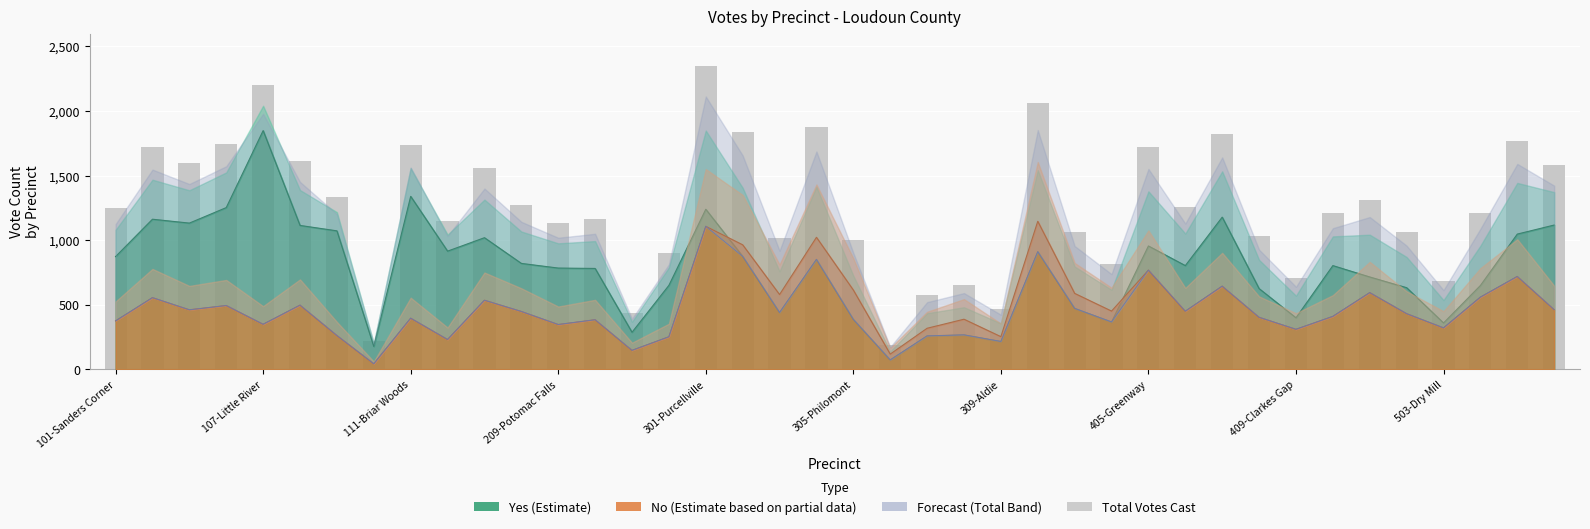

The value at 209-Potomac Falls is 1133. True or false?

True